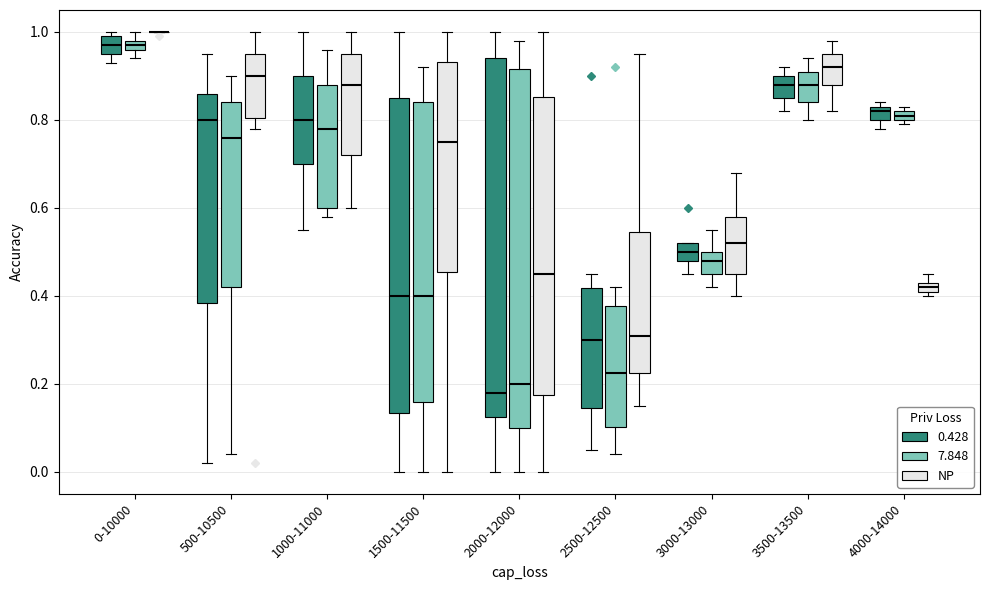

Where is the lower edge of the box for 500-10500 (7.848) on the y-axis? The values are not printed on the chart, so give them approximately, as read against the axis.

0.42